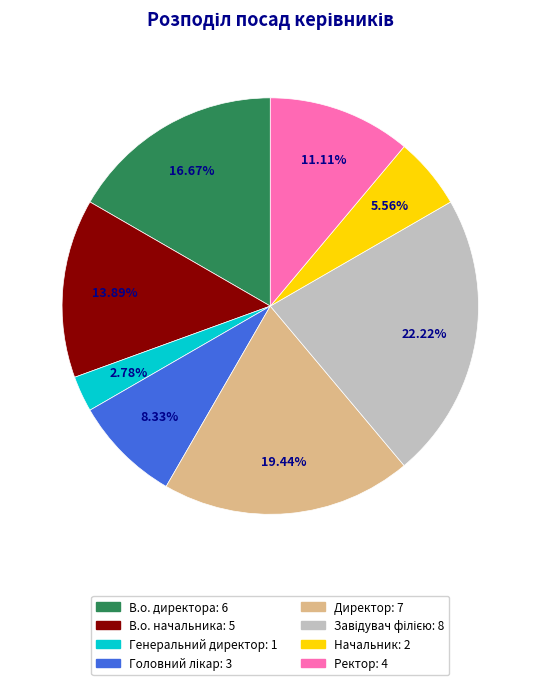

To the nearest percent, what is the average slice percentage?

12%